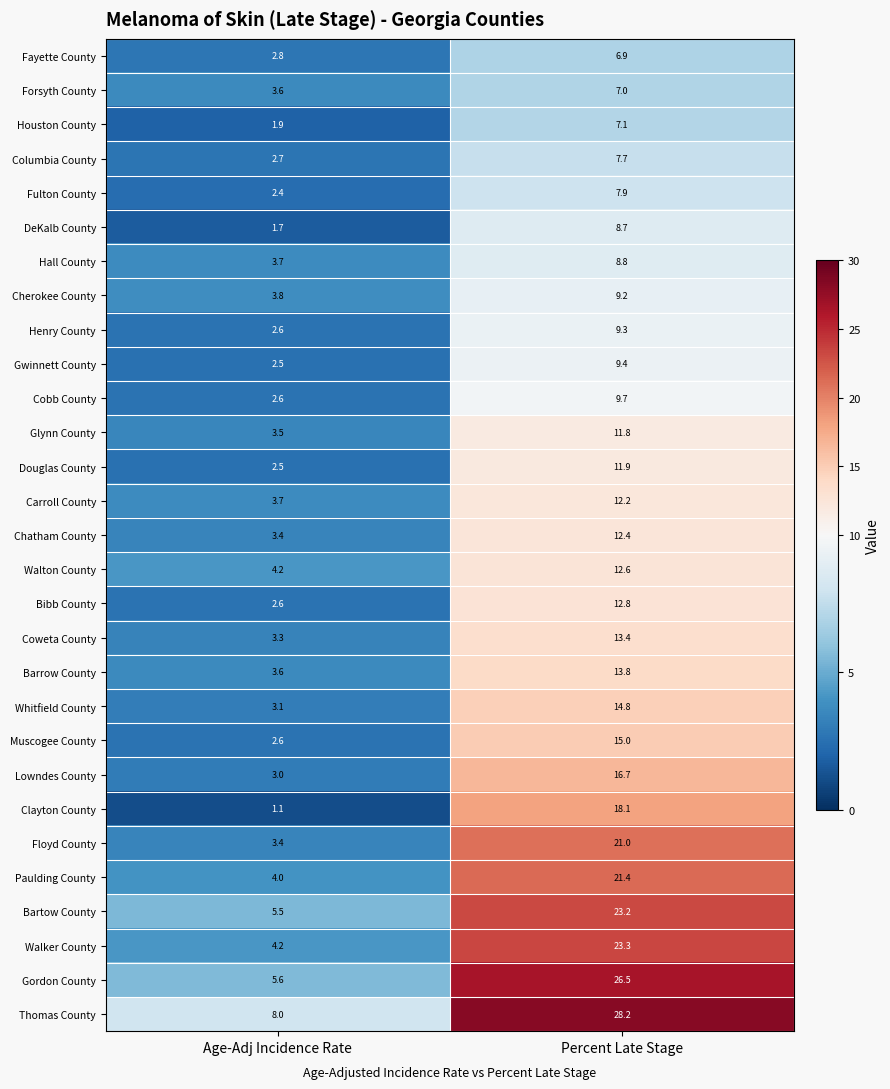

What is the difference between the Cherokee County values at Age-Adj Incidence Rate and Percent Late Stage?

5.4